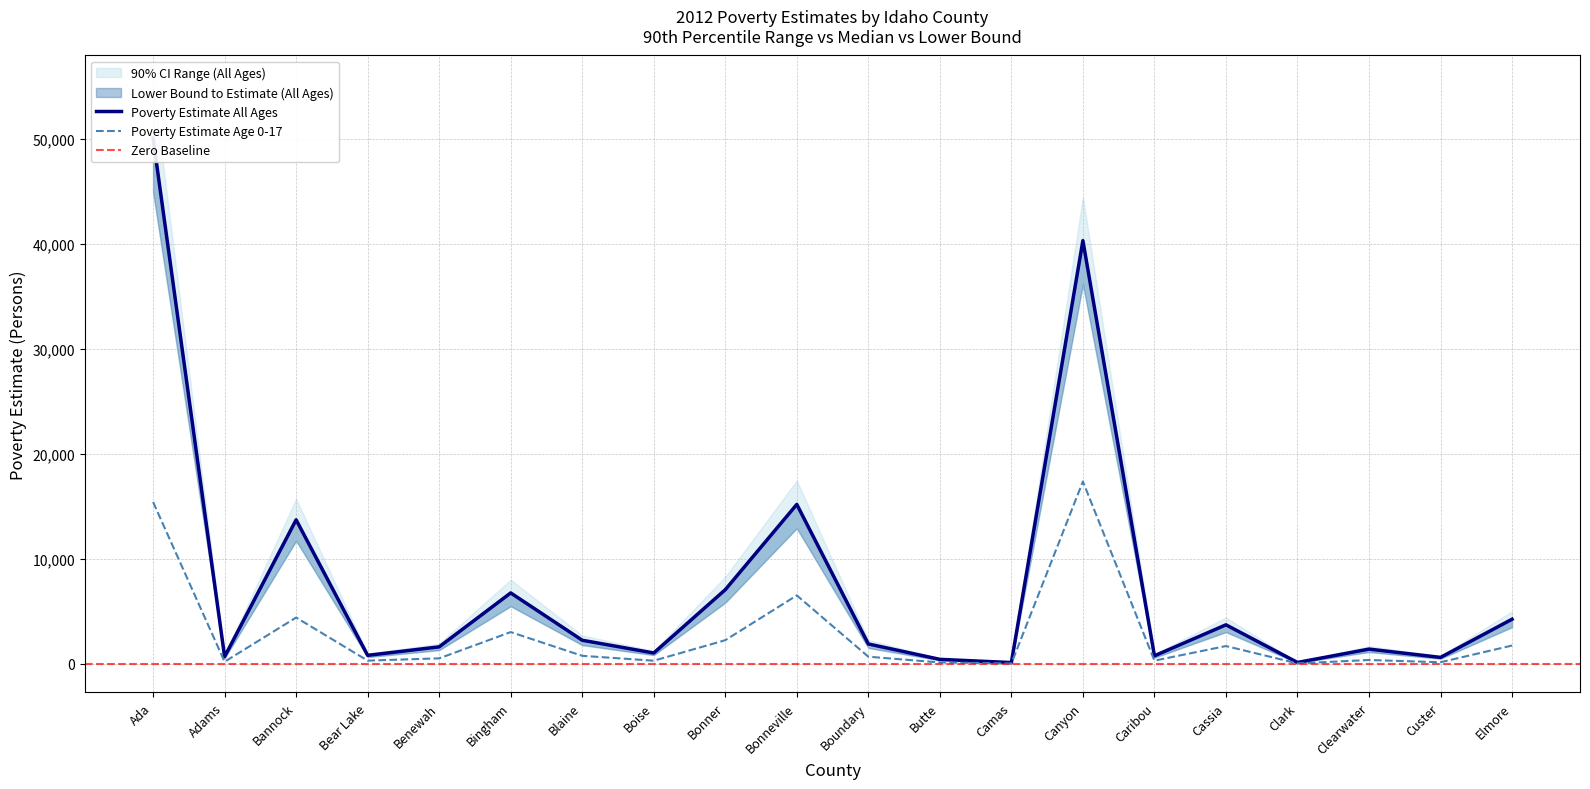

True or false: 90% CI Lower Bound (All Ages) and Poverty Estimate All Ages intersect in this chart.

False